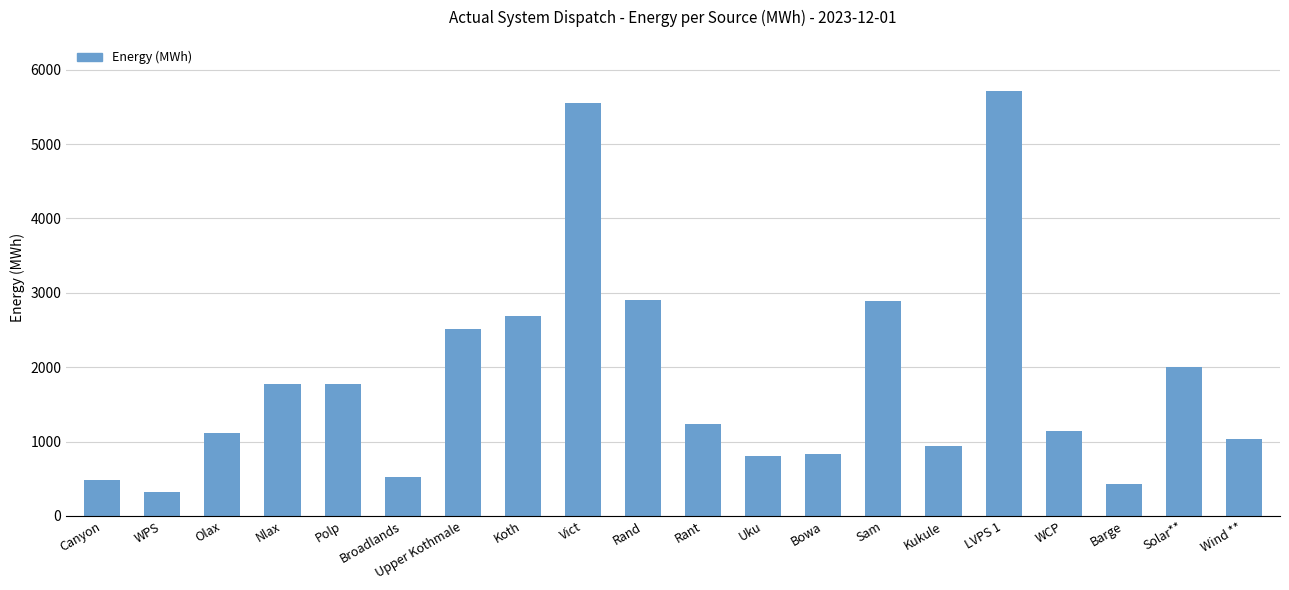

Which has a higher value, Sam or Nlax?

Sam